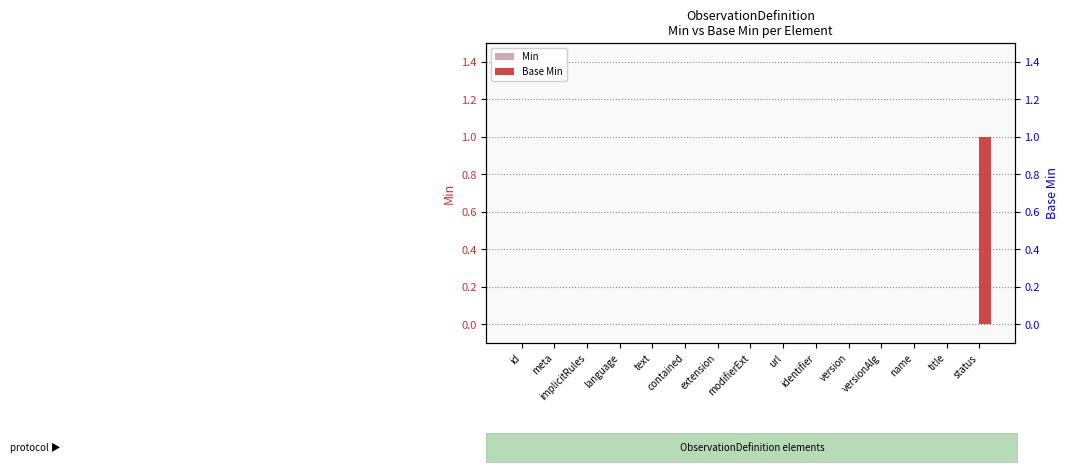

How many data points in Base Min are above 0?

1